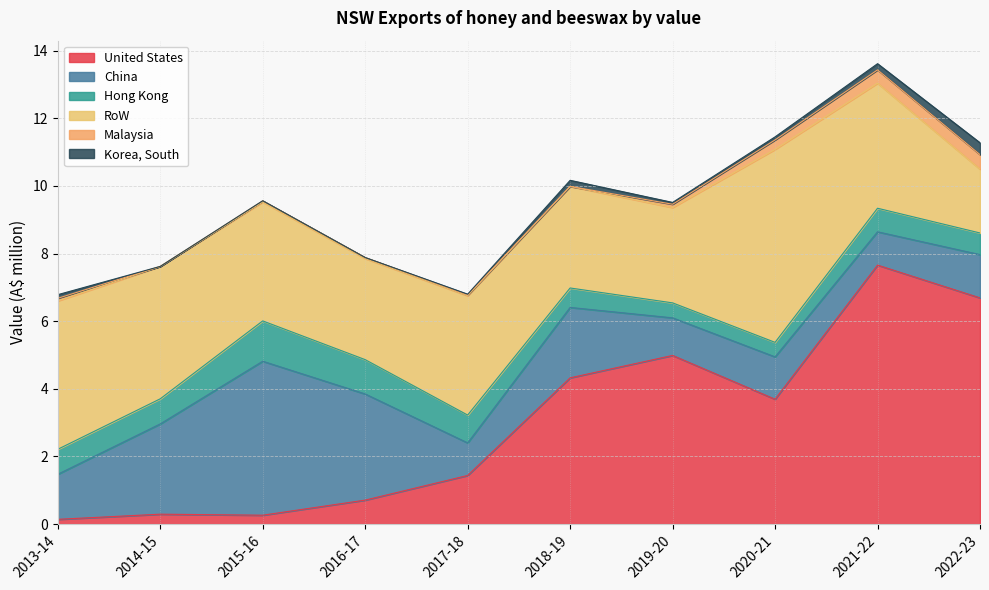

Which series has the largest total across all categories?

RoW